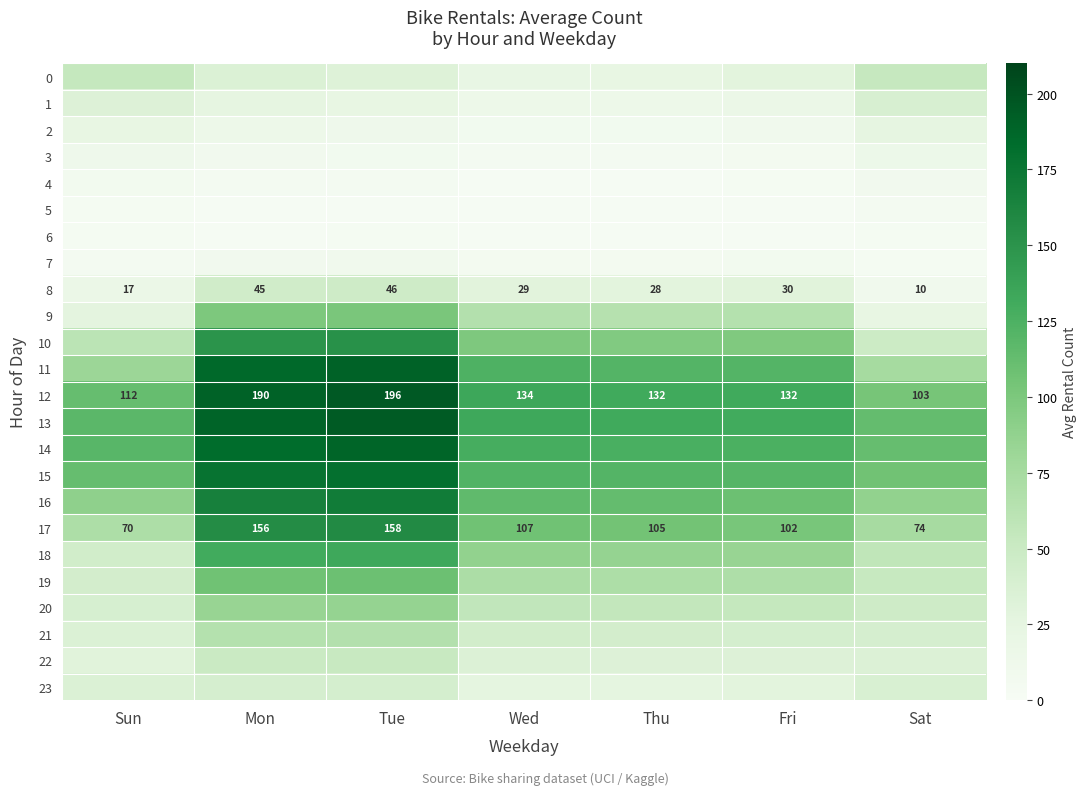

Read the 22 value at Tue, to the nearest 5.

50